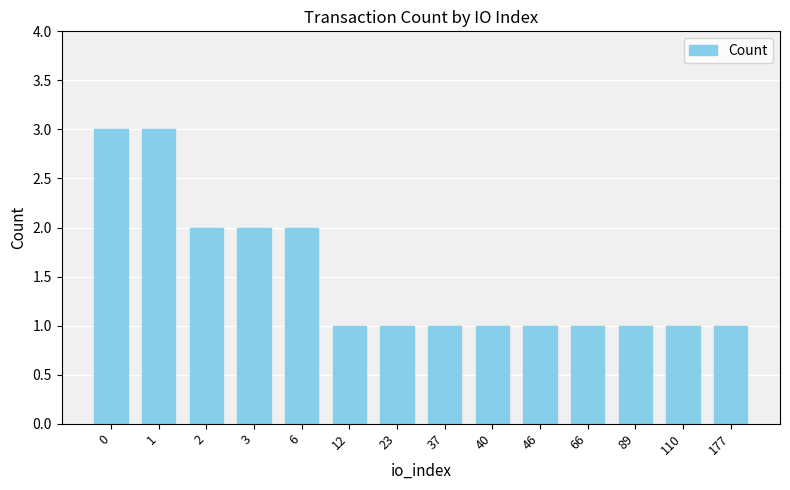

What is the maximum value shown in the chart?

3